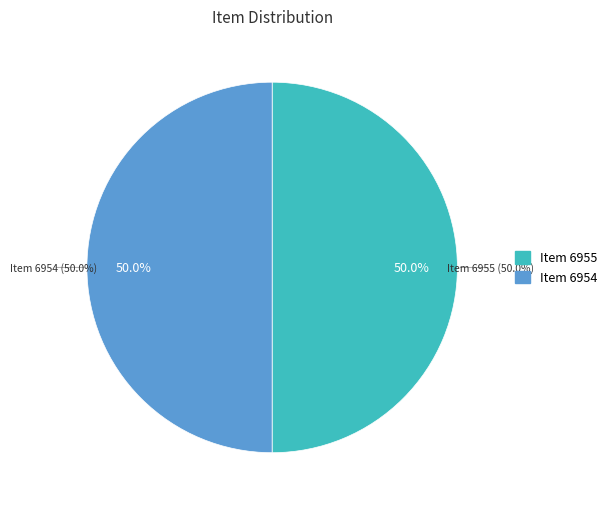

Is it true that Item 6954 is 57% of the pie?

False